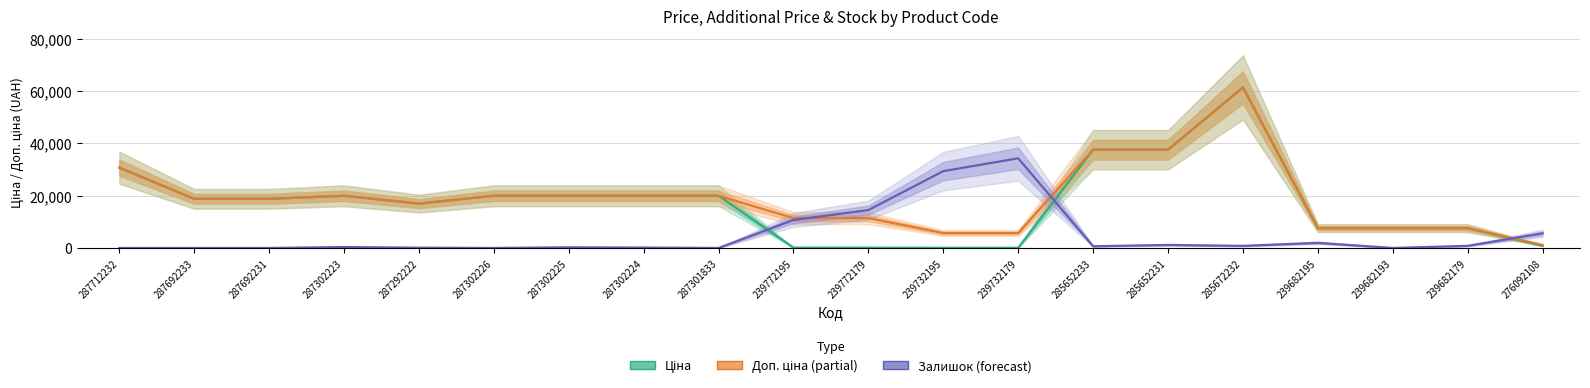

Reading left to right, list all the values displayed in this chart.

Ціна: 30717.1	18796.8	18796.8	19964.2	16976.3	19964.2	19964.2	19964.2	19964.2	114.1	114.1	57.0	57.0	37593.6	37593.6	61434.3	7596.5	7596.5	7596.5	848.4
Доп. ціна: 30717.1	18796.8	18796.8	19964.2	16976.3	19964.2	19964.2	19964.2	19964.2	11410.0	11410.0	5705.0	5705.0	37593.6	37593.6	61434.3	7596.5	7596.5	7596.5	1149.7
Залишок (×50): 0.0	0.0	0.0	350.0	100.0	0.0	250.0	150.0	0.0	10700.0	14500.0	29400.0	34300.0	650.0	1150.0	800.0	1950.0	0.0	800.0	5600.0